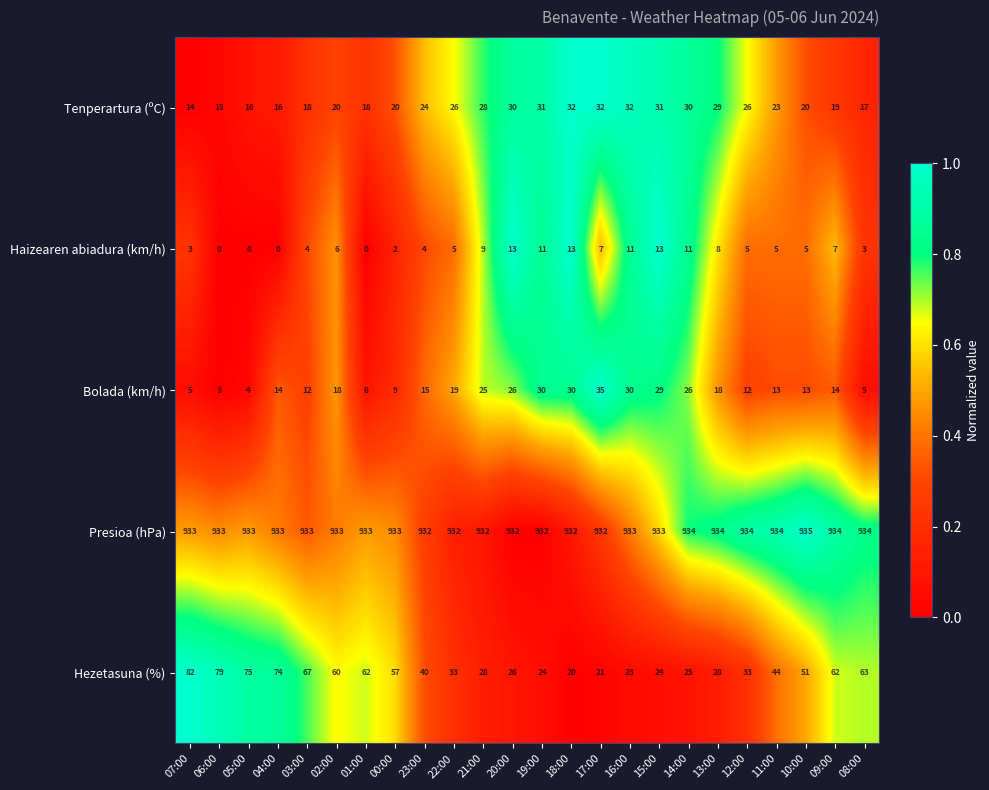

What is the greatest value displayed?

935